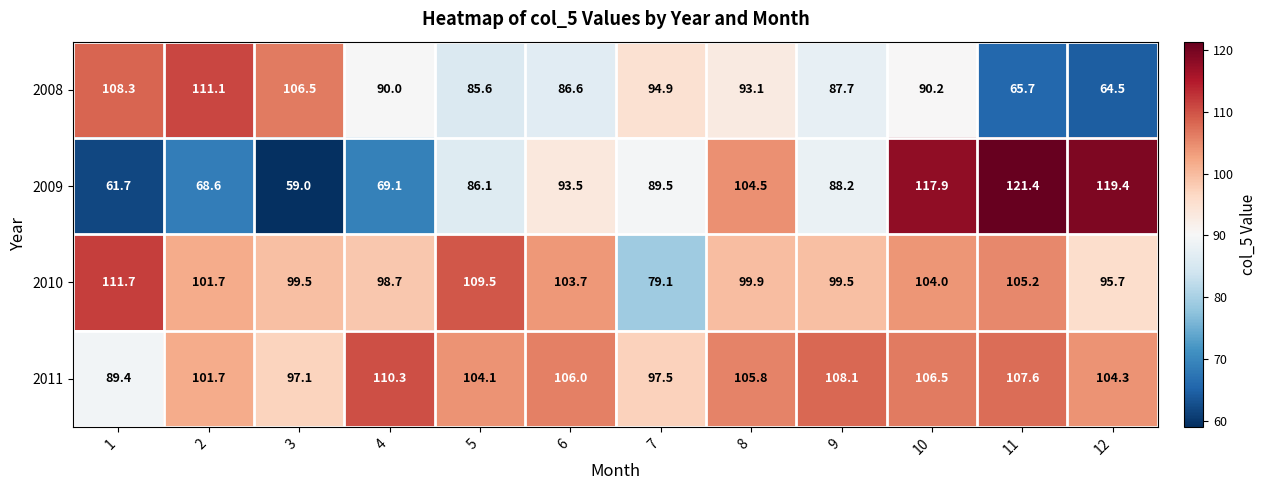

What is the difference between the second highest and second lowest values in the 2009 series?

57.7